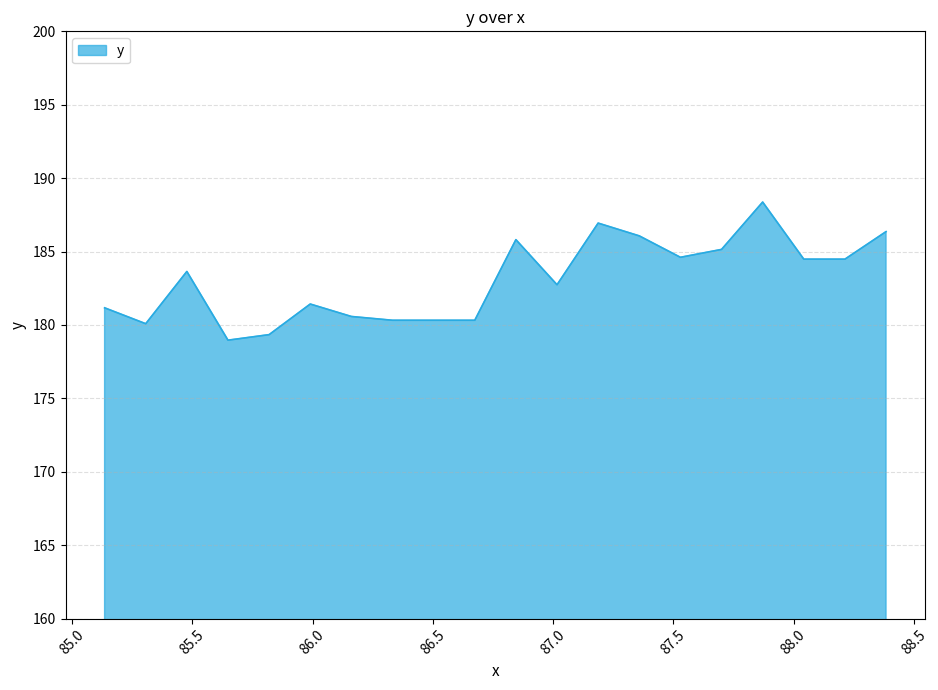

What is the minimum value shown in the chart?

179.0